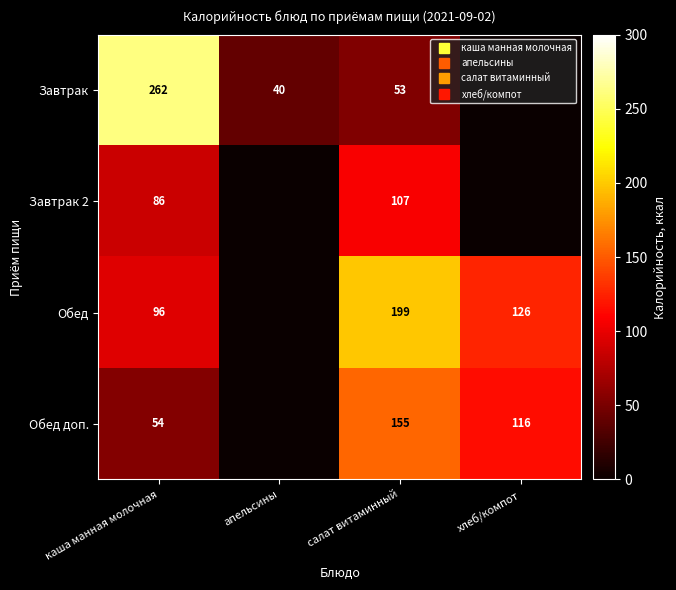

What is the total value across all series at апельсины?

40